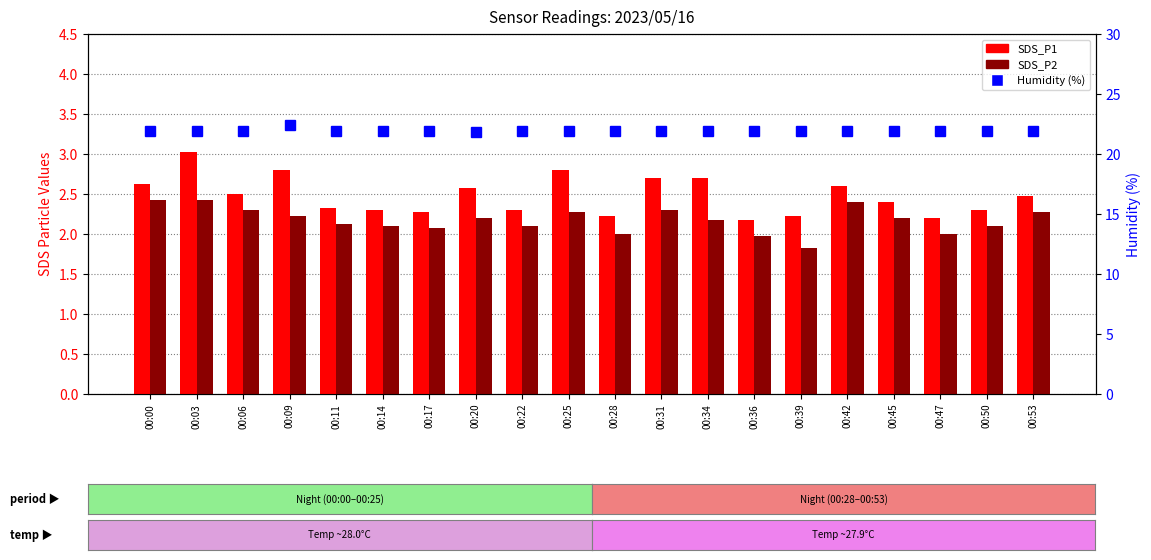

At how many categories does at least one series exceed 7?

20